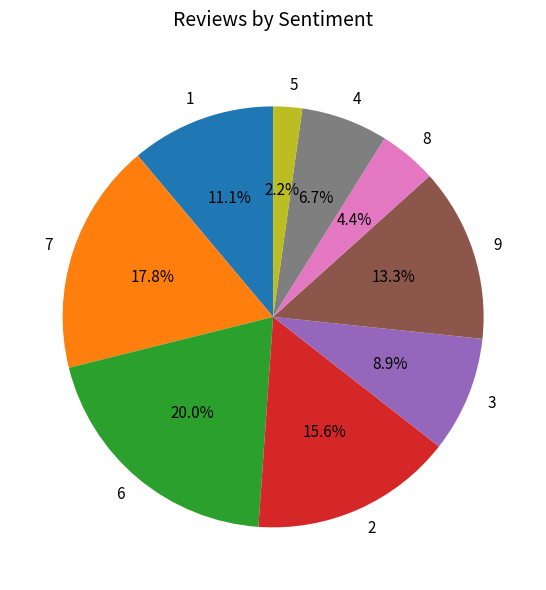

Rank the categories by value from lowest to highest.

5, 8, 4, 3, 1, 9, 2, 7, 6